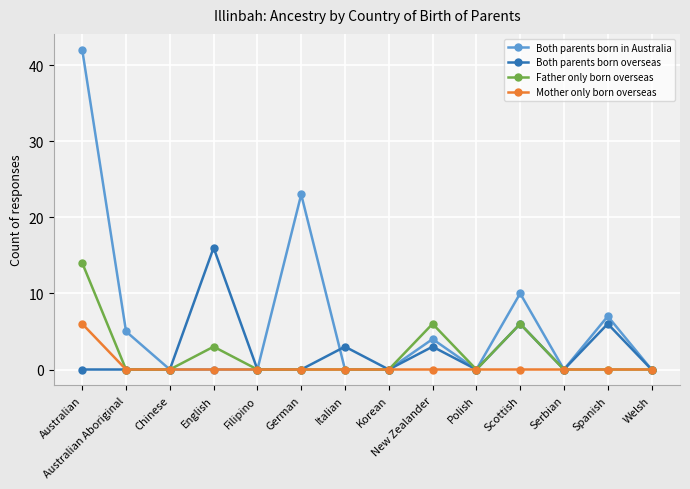

At which category does Father only born overseas reach its first local peak?

English